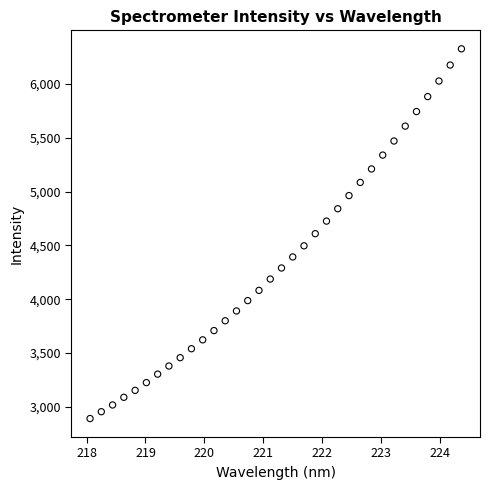

What is the range of Y values (max minus min)?

3433.9